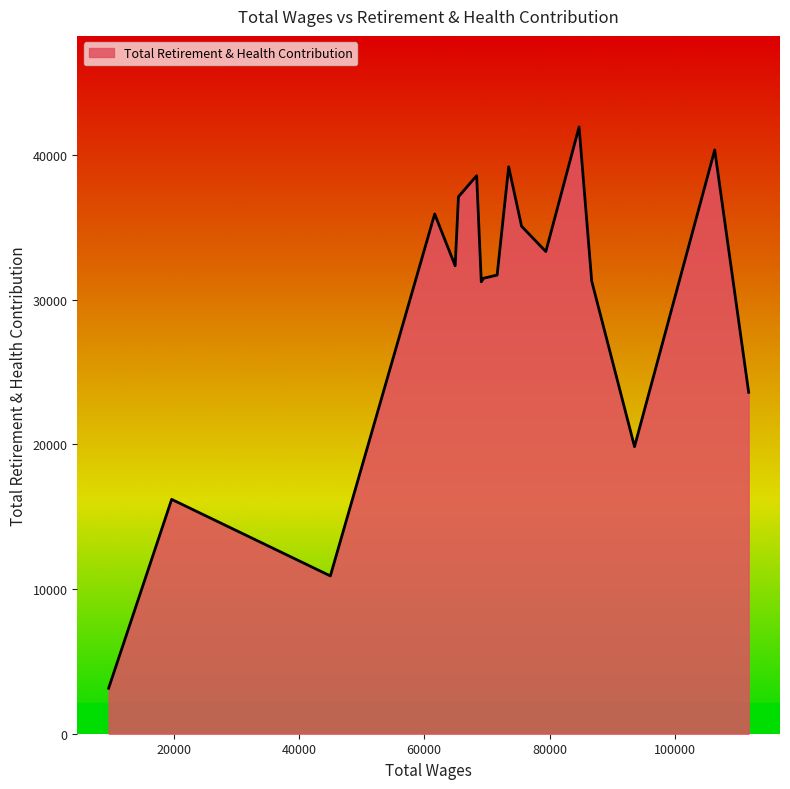

What is the minimum value shown in the chart?

3142